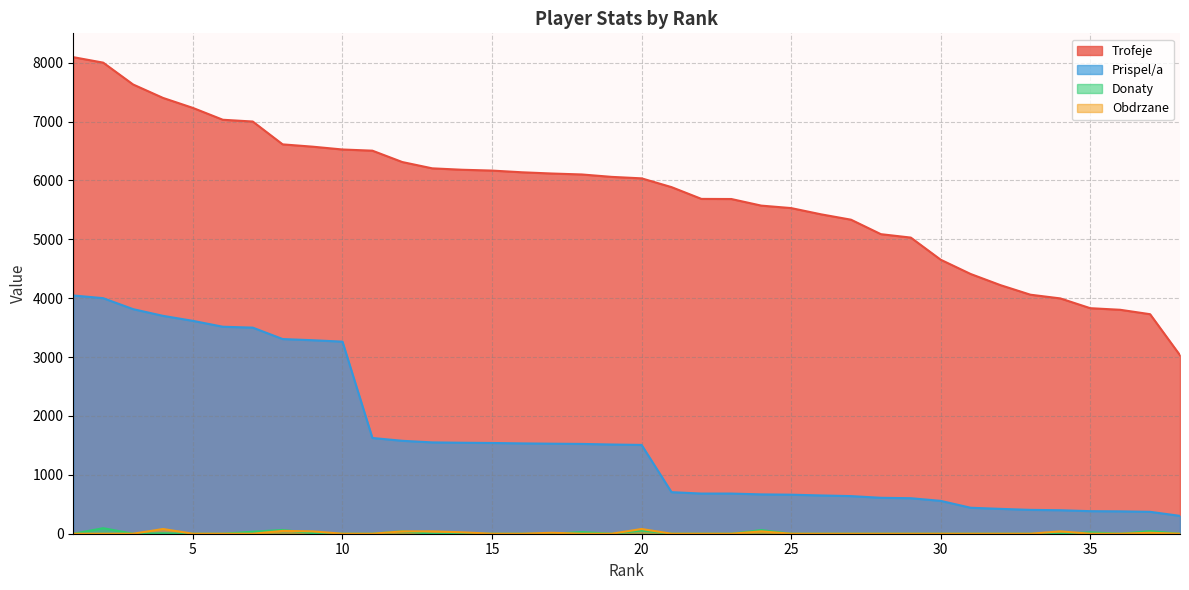

The Donaty series shows 38 at 5. True or false?

False